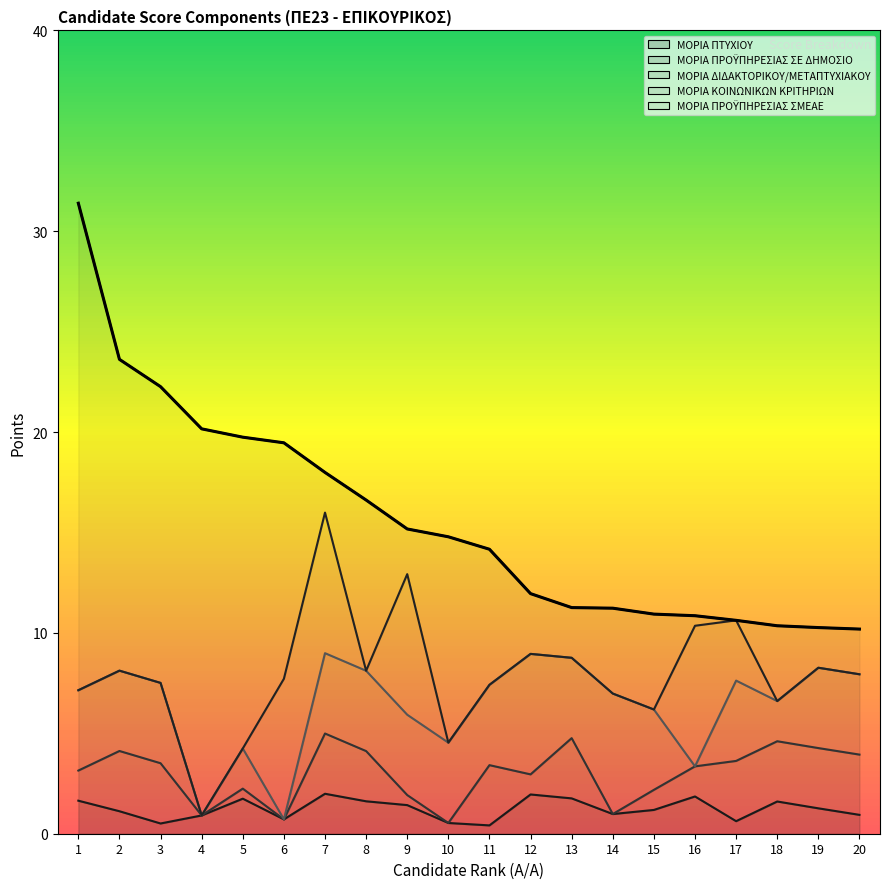

How many intersections are there between ΜΟΡΙΑ ΠΤΥΧΙΟΥ and ΜΟΡΙΑ ΠΡΟΫΠΗΡΕΣΙΑΣ ΣΕ ΔΗΜΟΣΙΟ?

9